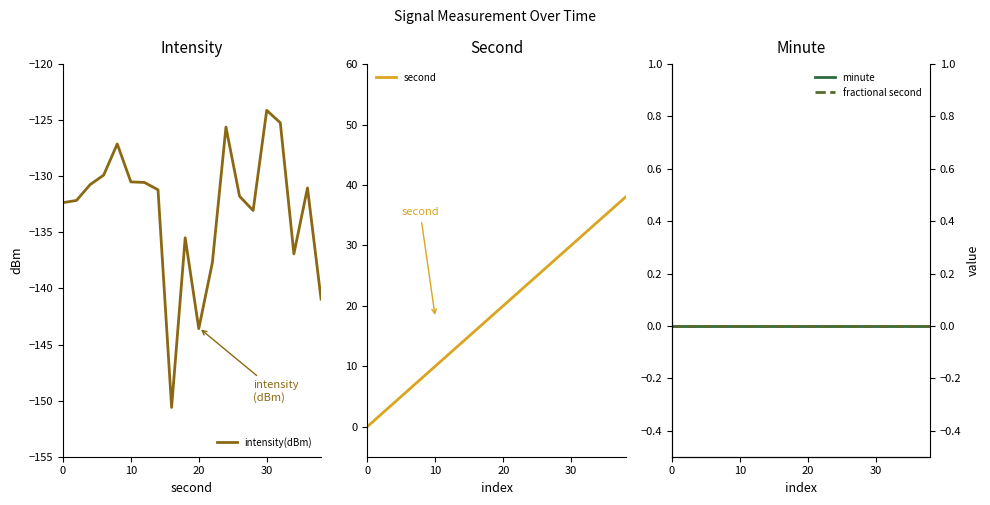

True or false: intensity(dBm) and second intersect in this chart.

False